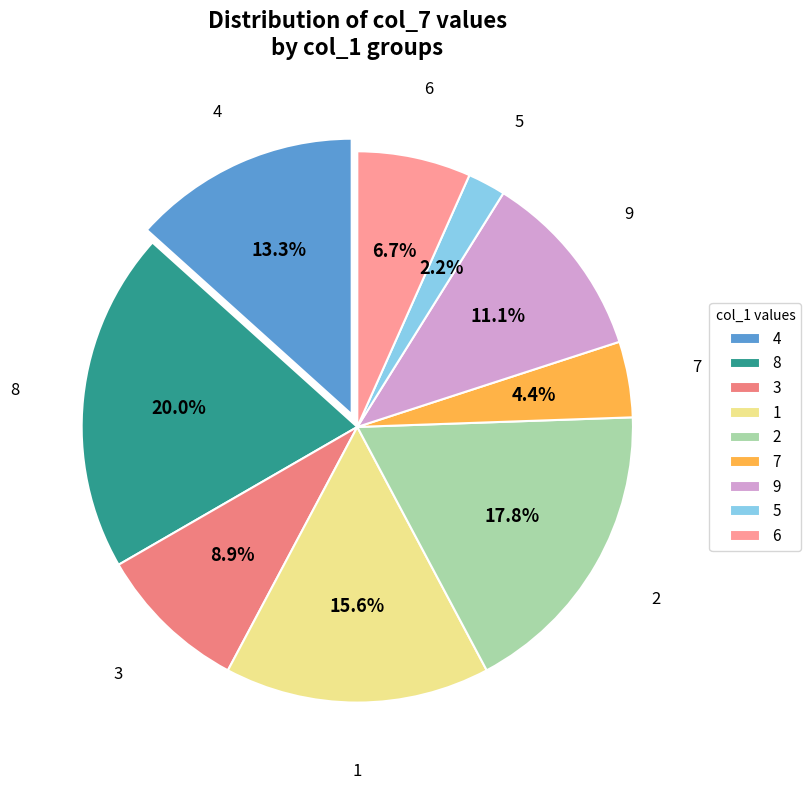

Approximately how many times larger is the value at 1 compared to 6?

2.3